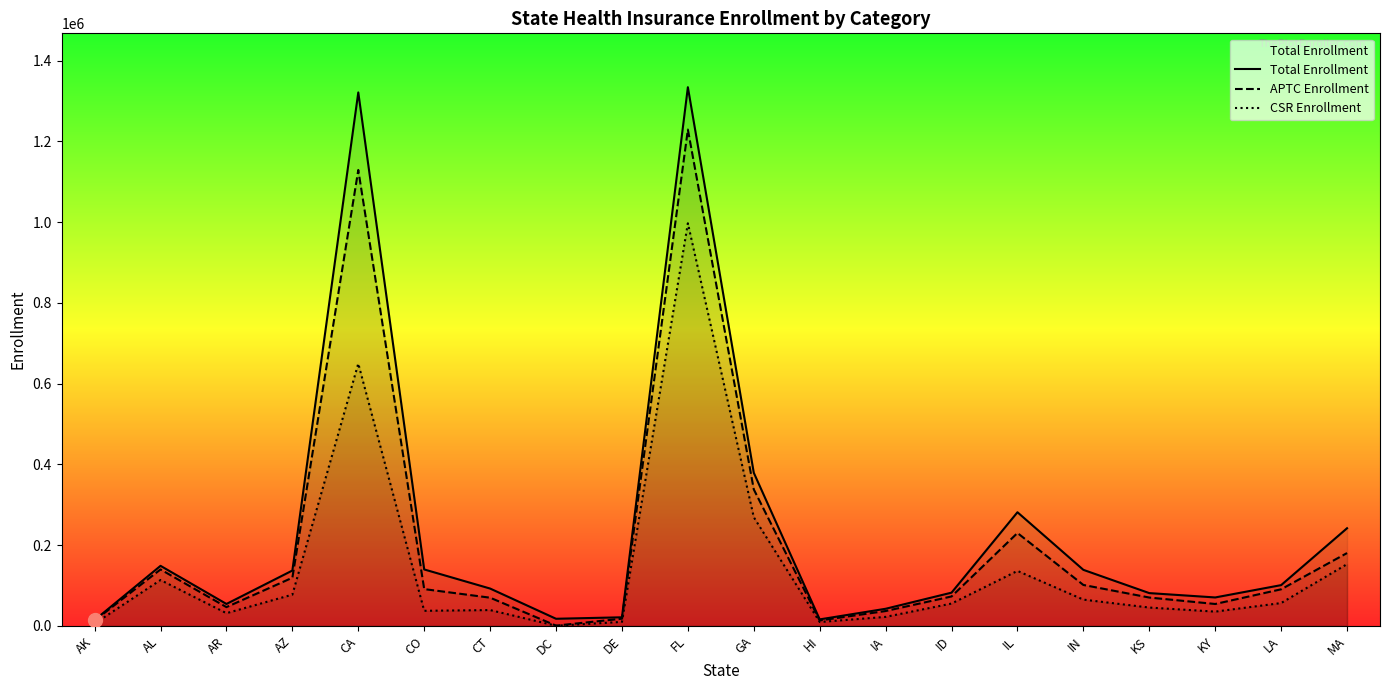

Which series has the largest total across all categories?

Total Enrollment